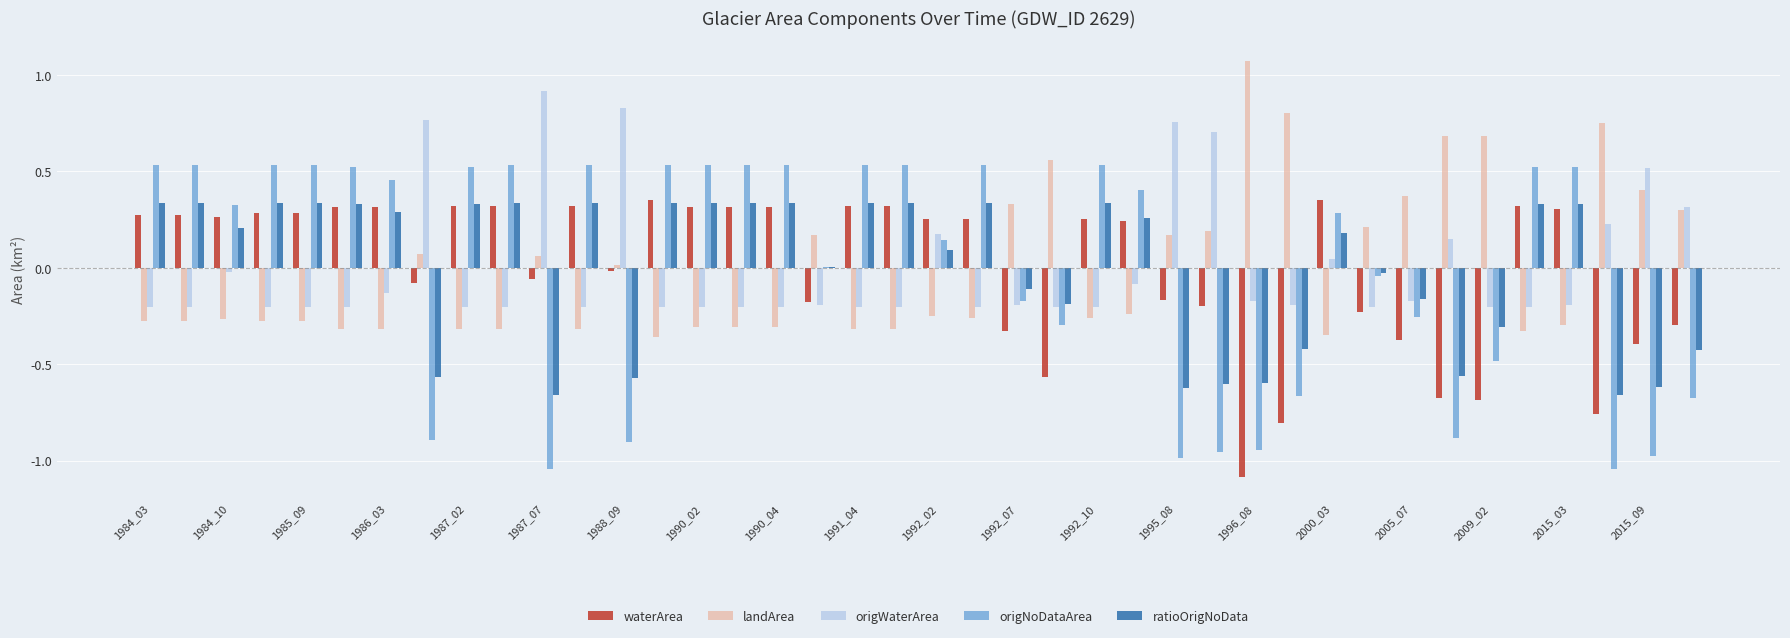

How many values in the origWaterArea series exceed 0?

11